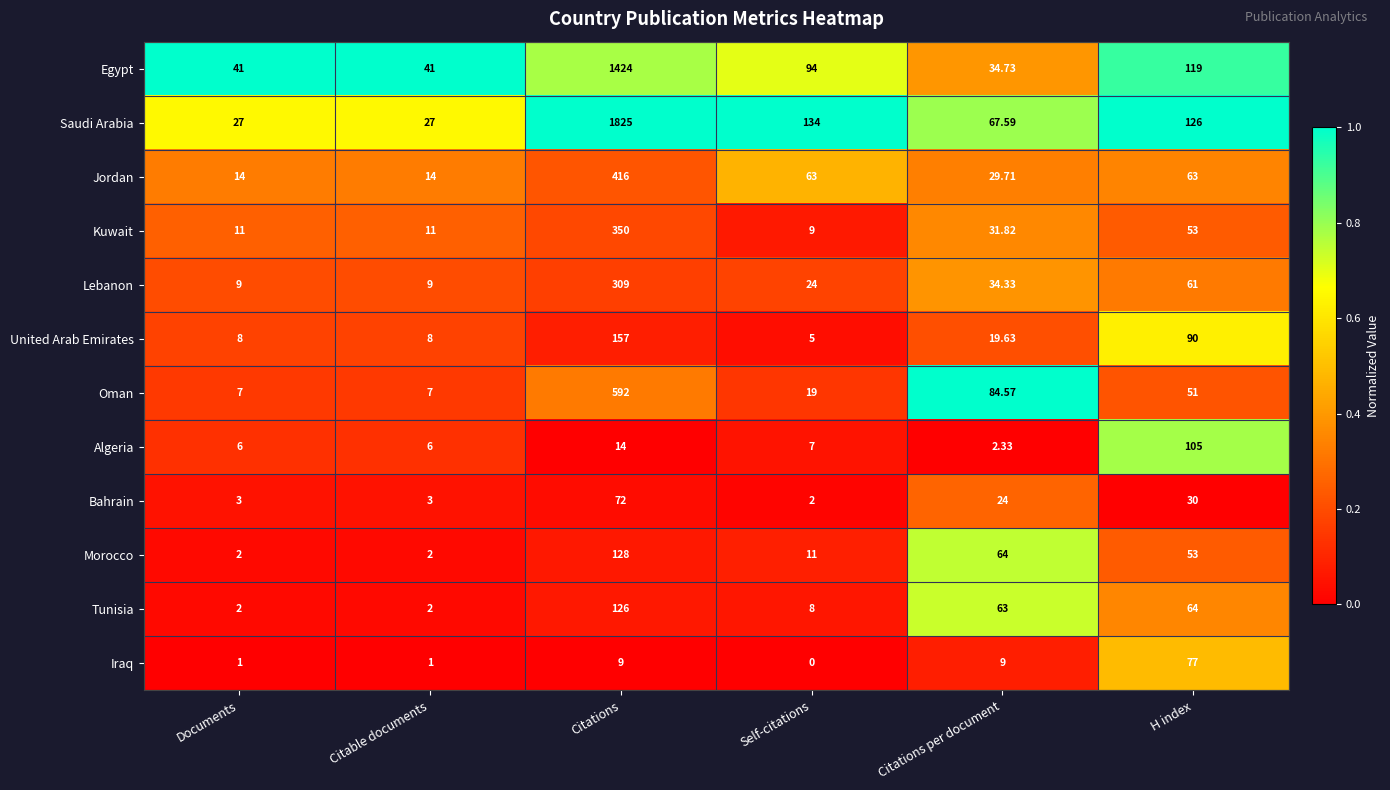

Where is United Arab Emirates nearest to the value 81?

H index